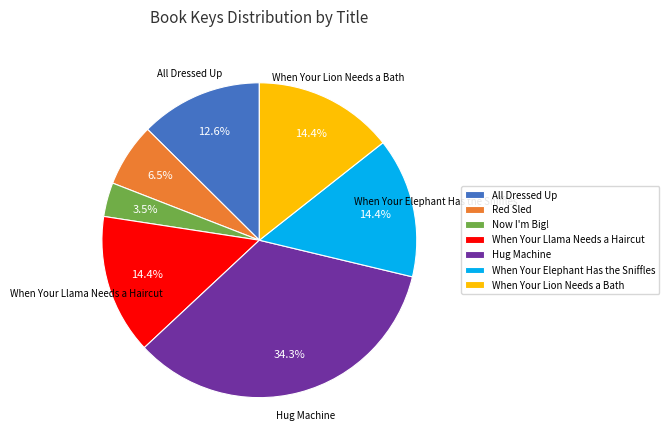

What percentage is NOT represented by Hug Machine?

65.7%